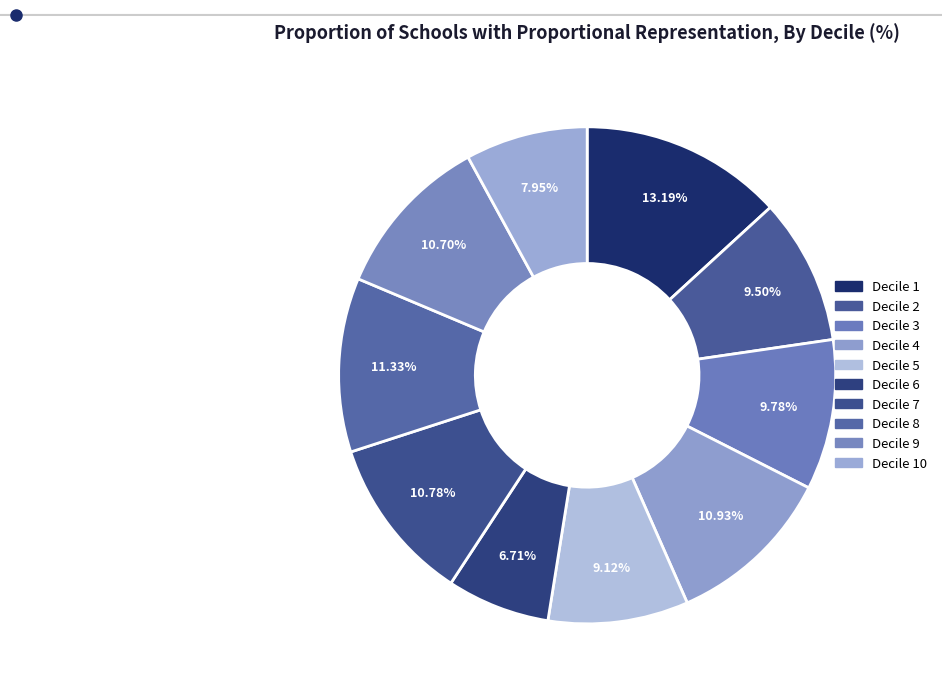

Is there a majority slice in this chart?

No